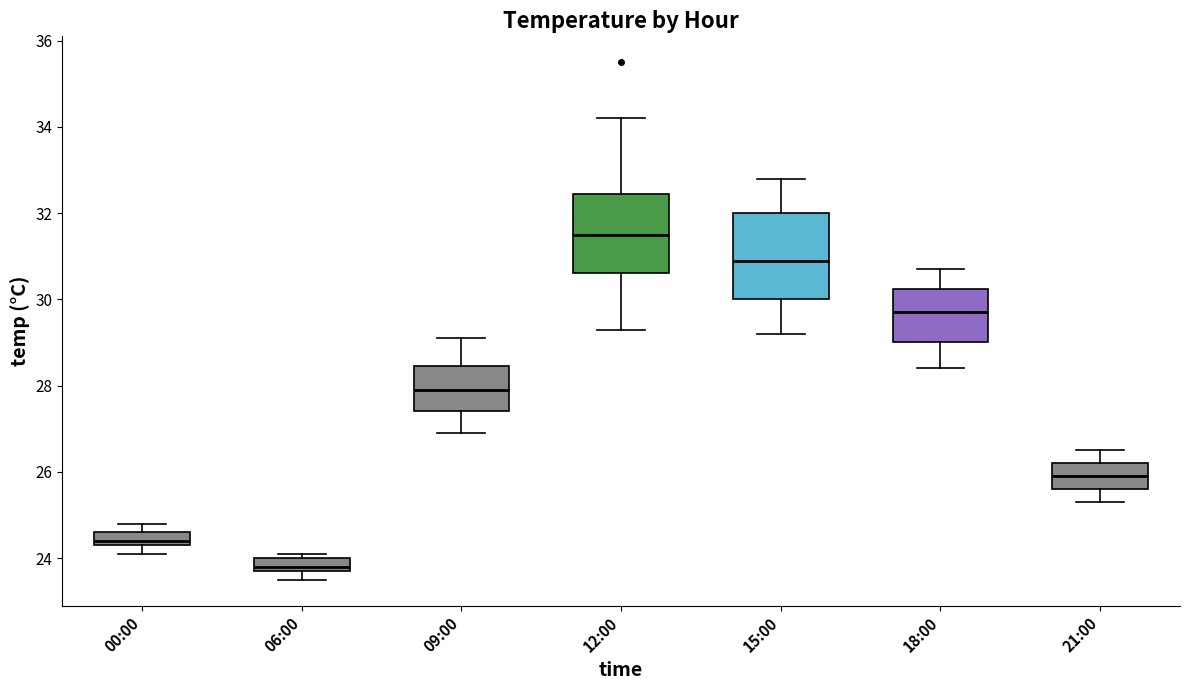

Which box has the highest median line?

12:00